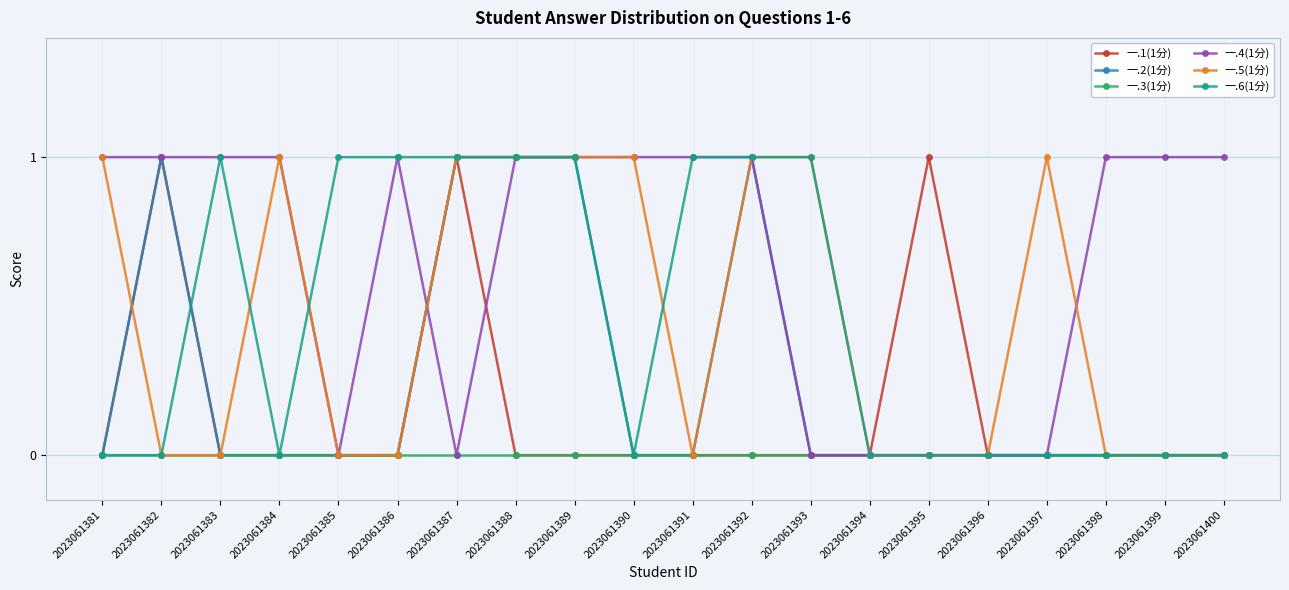

What is the difference between the second highest and second lowest values in the 一.1(1分) series?

1